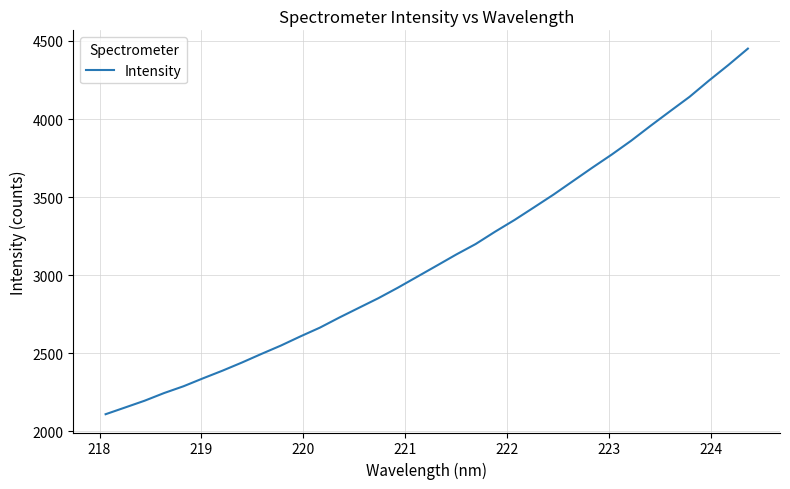

What is the difference between the maximum and minimum values?

2341.5